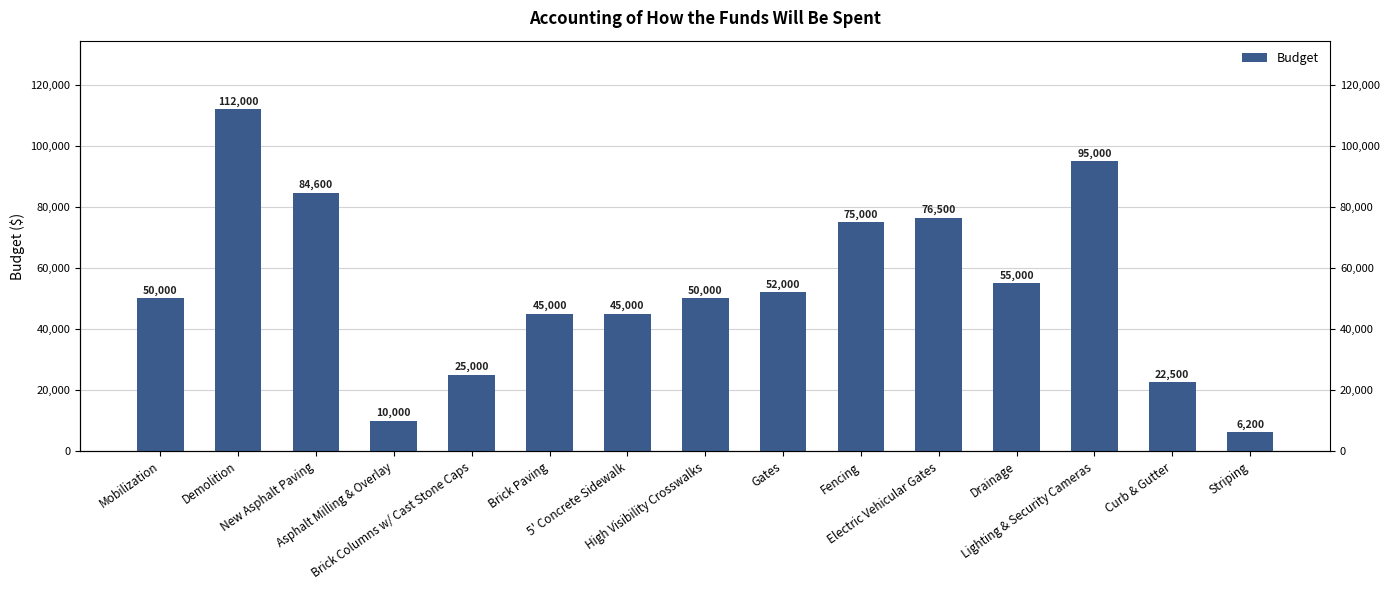

Count the number of categories in the chart.

15